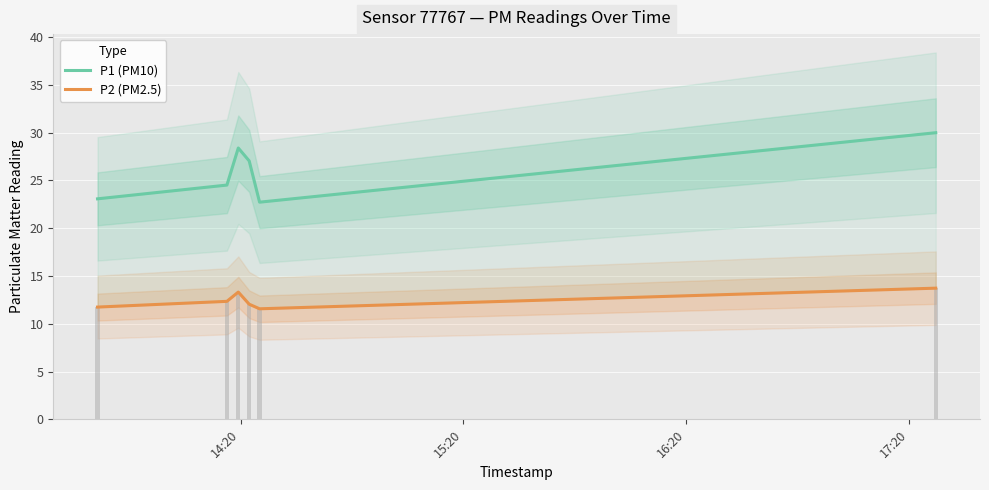

Which series has the largest range (max minus min)?

P1 (PM10)